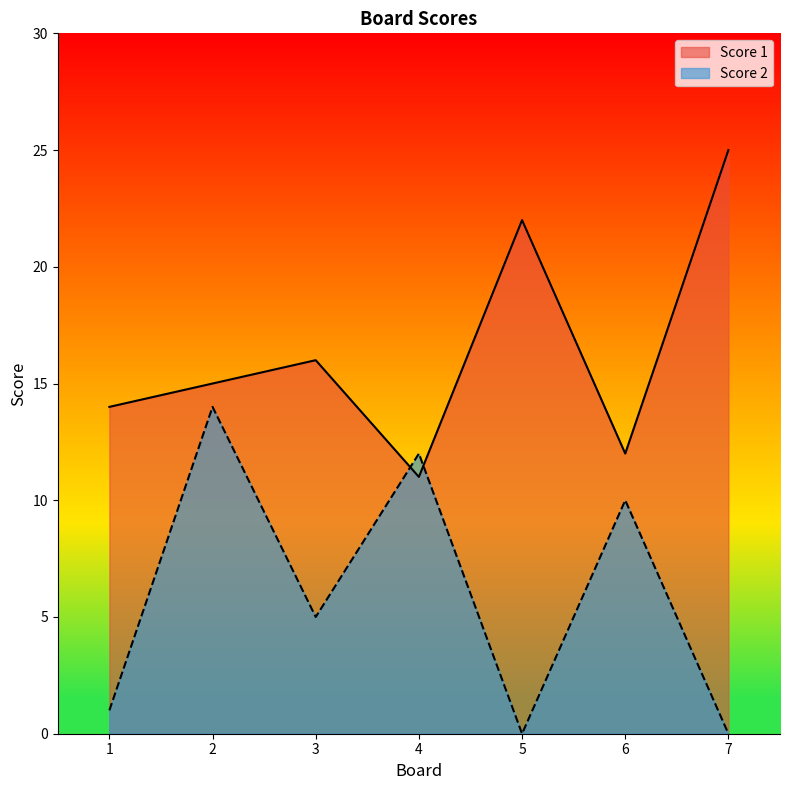

What is the sum of all Score 1 values?

115